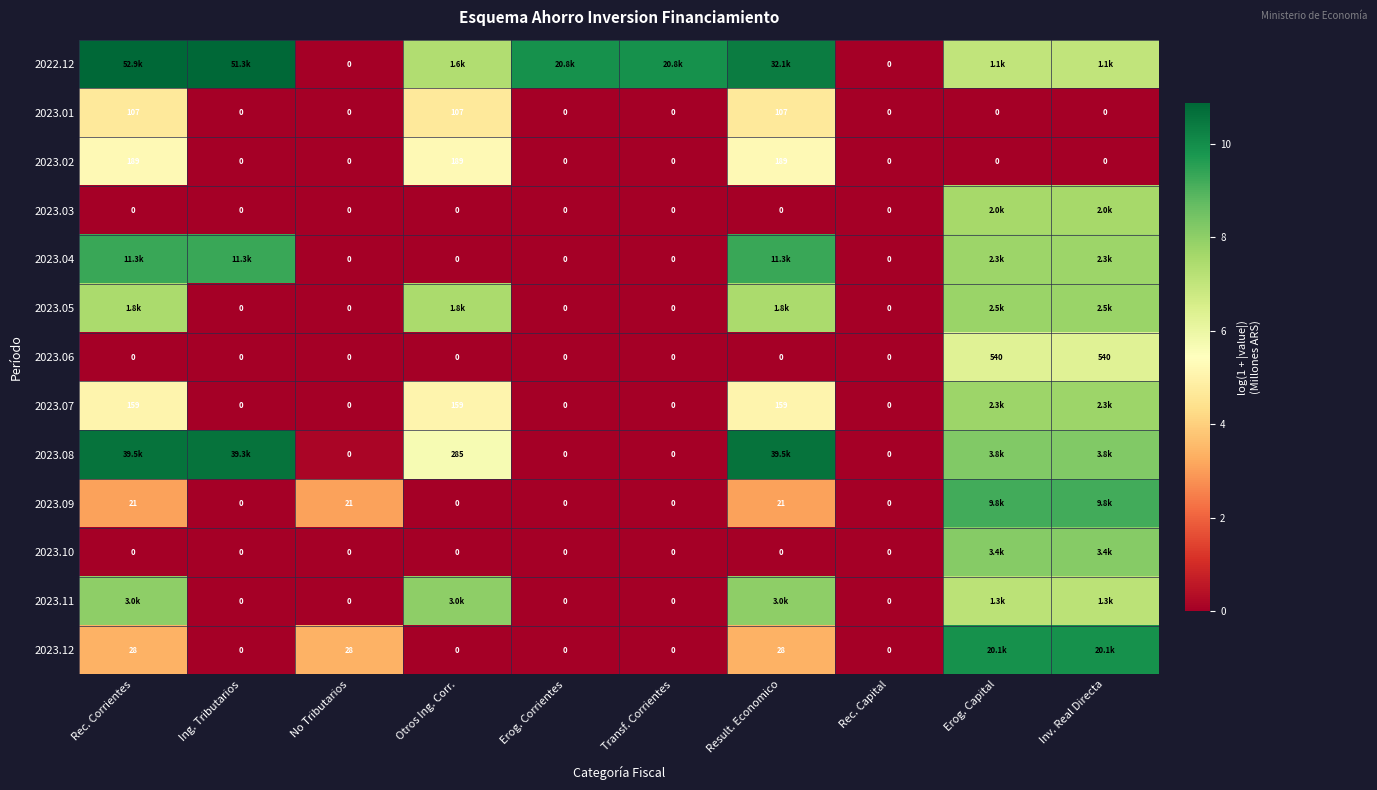

What is the average value of the 2023.06 series?

1.3